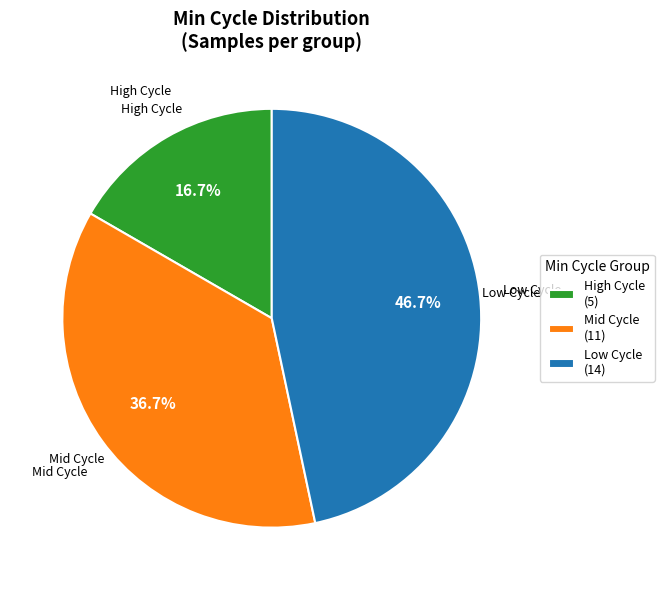

Is there a majority slice in this chart?

No